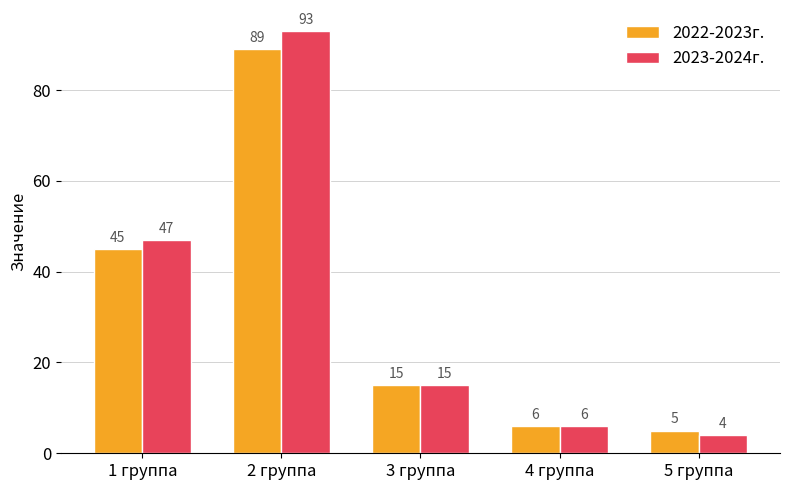

Rank the series by their maximum value, from highest to lowest.

2023-2024г., 2022-2023г.